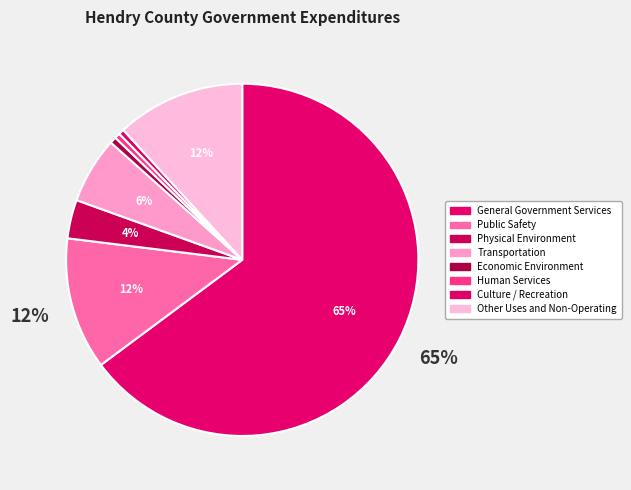

True or false: Physical Environment accounts for 4% of the total.

True